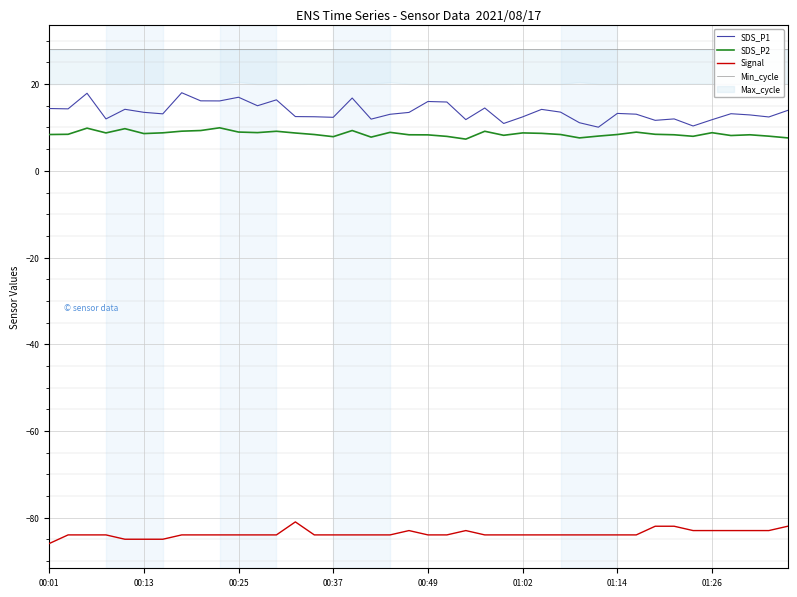

True or false: Signal and SDS_P2 intersect in this chart.

False